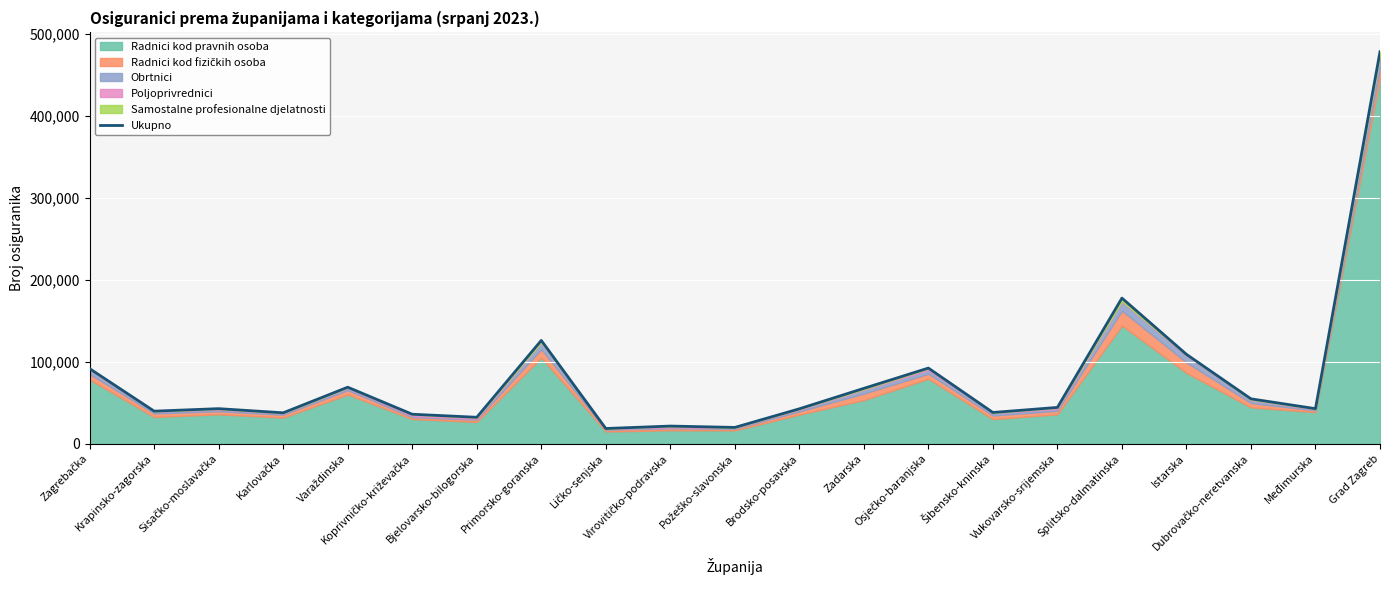

What is the sum of all values?

1682578